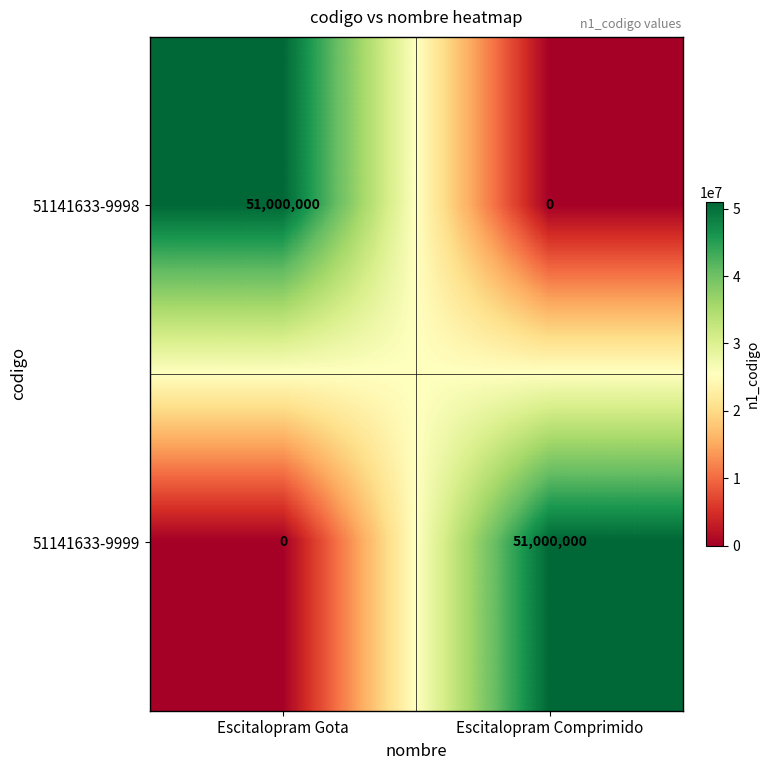

What is the difference between the 51141633-9999 values at Escitalopram Gota and Escitalopram Comprimido?

51000000